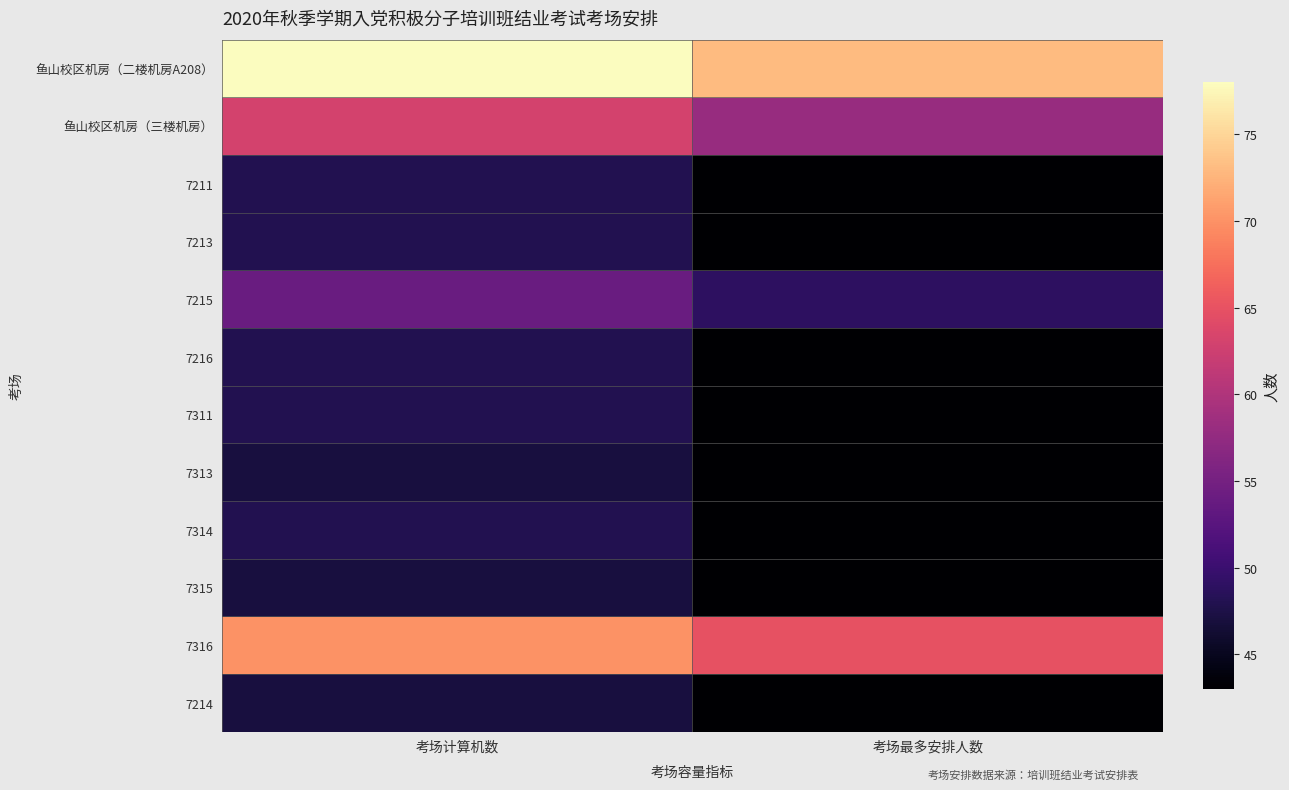

At 考场最多安排人数, list the series in order from largest to smallest.

鱼山校区机房（二楼机房A208）, 7316, 鱼山校区机房（三楼机房）, 7215, 7211, 7213, 7216, 7311, 7313, 7314, 7315, 7214